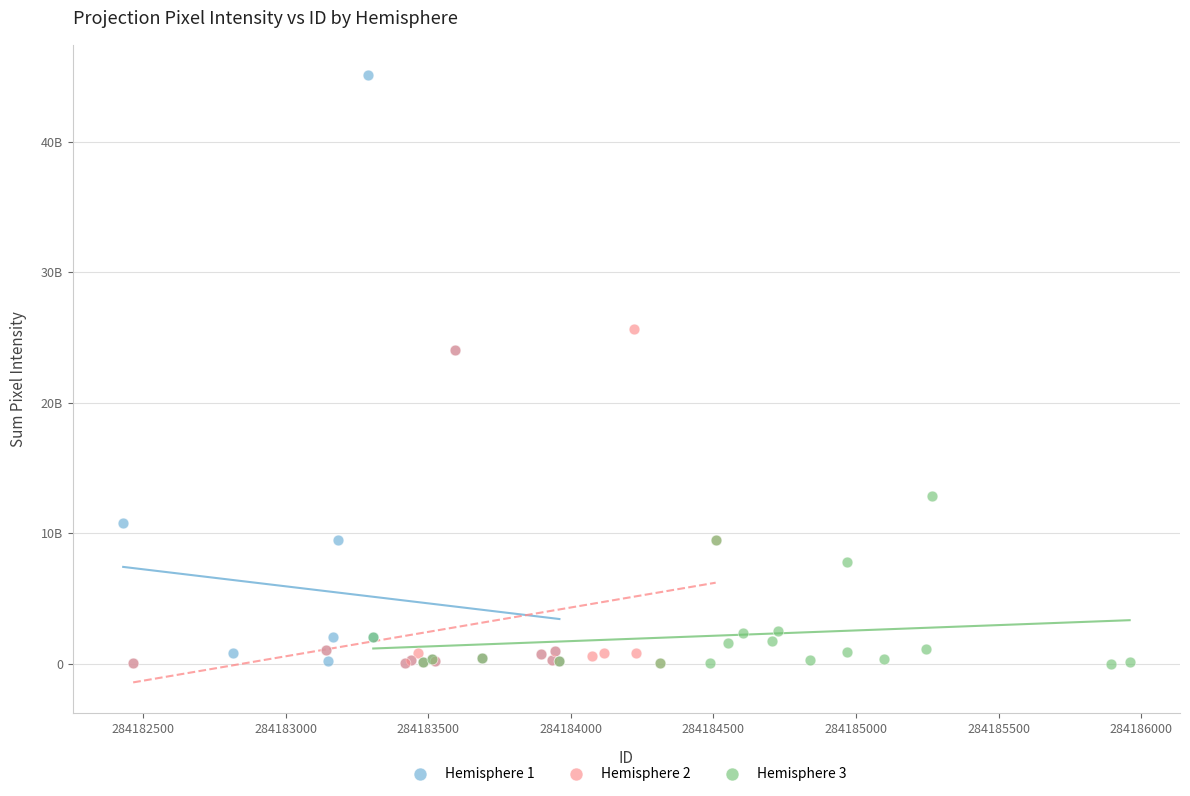

What are all the series names shown in the legend?

Hemisphere 1, Hemisphere 2, Hemisphere 3